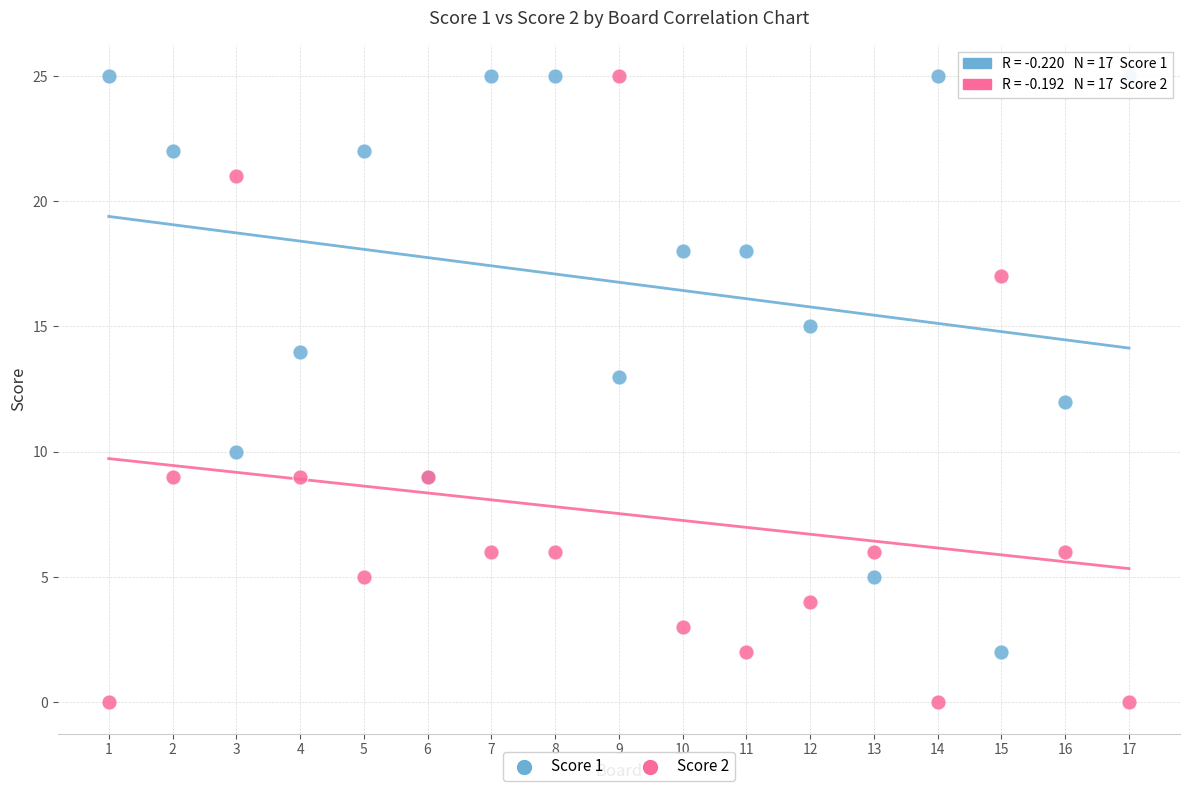

Which series has the widest spread of Y values?

Score 2